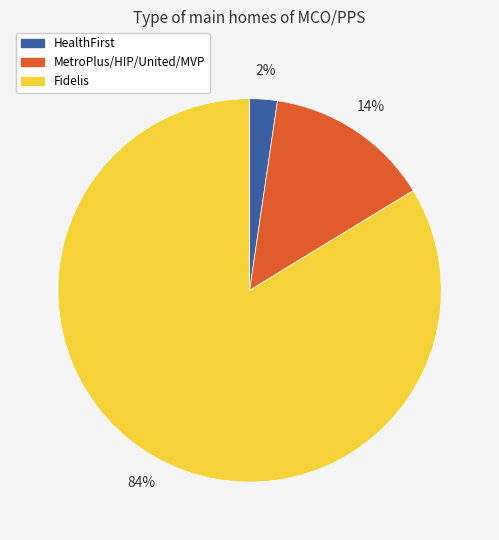

Which category has the biggest portion of the pie?

Fidelis